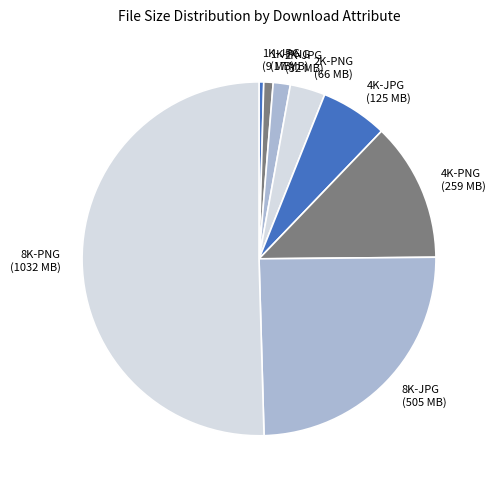

Do 4K-PNG (259 MB) and 1K-PNG (17 MB) together represent more than half of the pie?

No